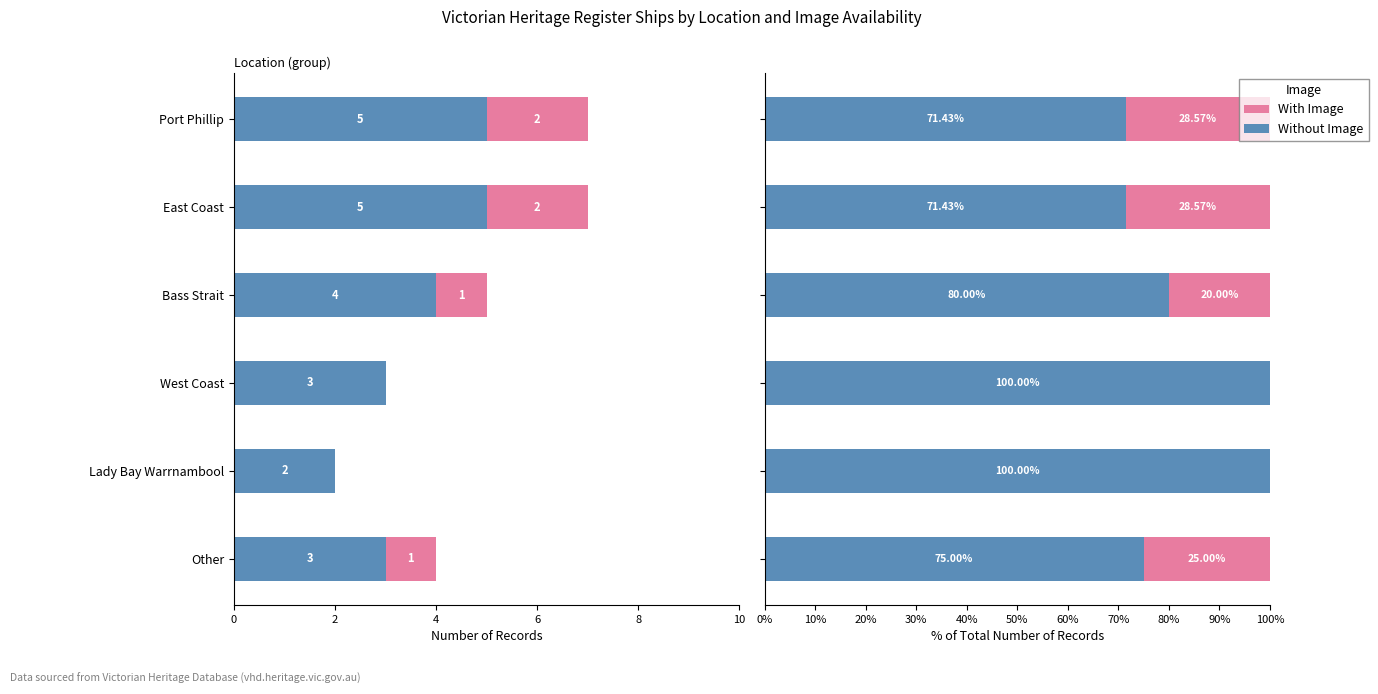

True or false: With Image has a value of 28.6 at Port Phillip.

True